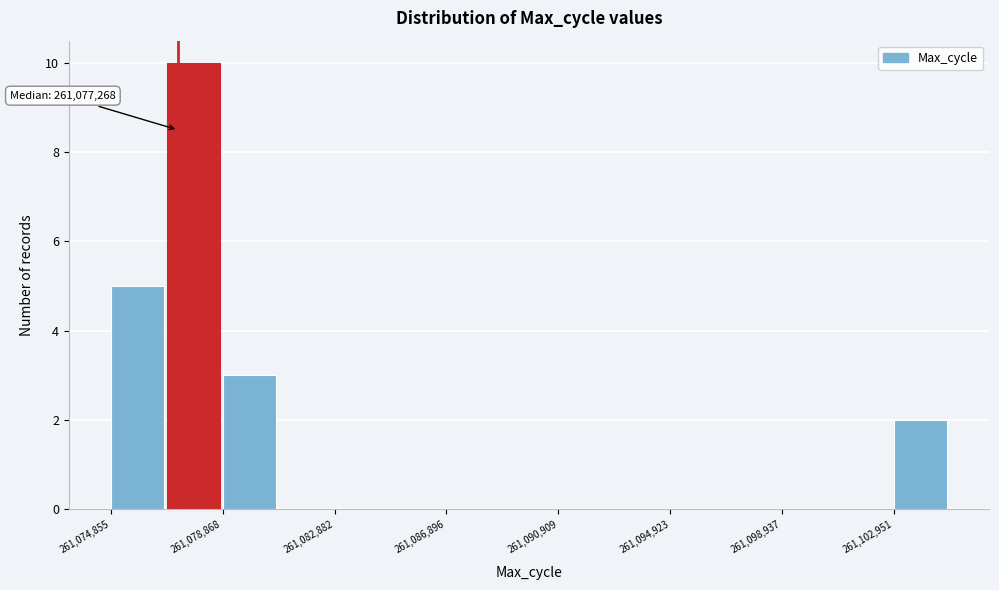

Which range on the x-axis has the tallest bar?

261077000 to 261079000